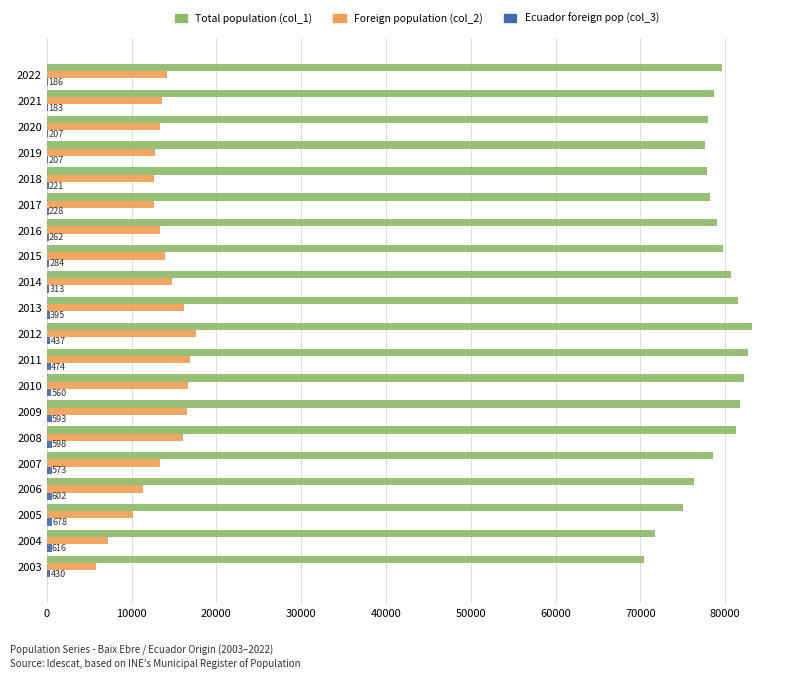

Which series has the largest total across all categories?

Total population (col_1)